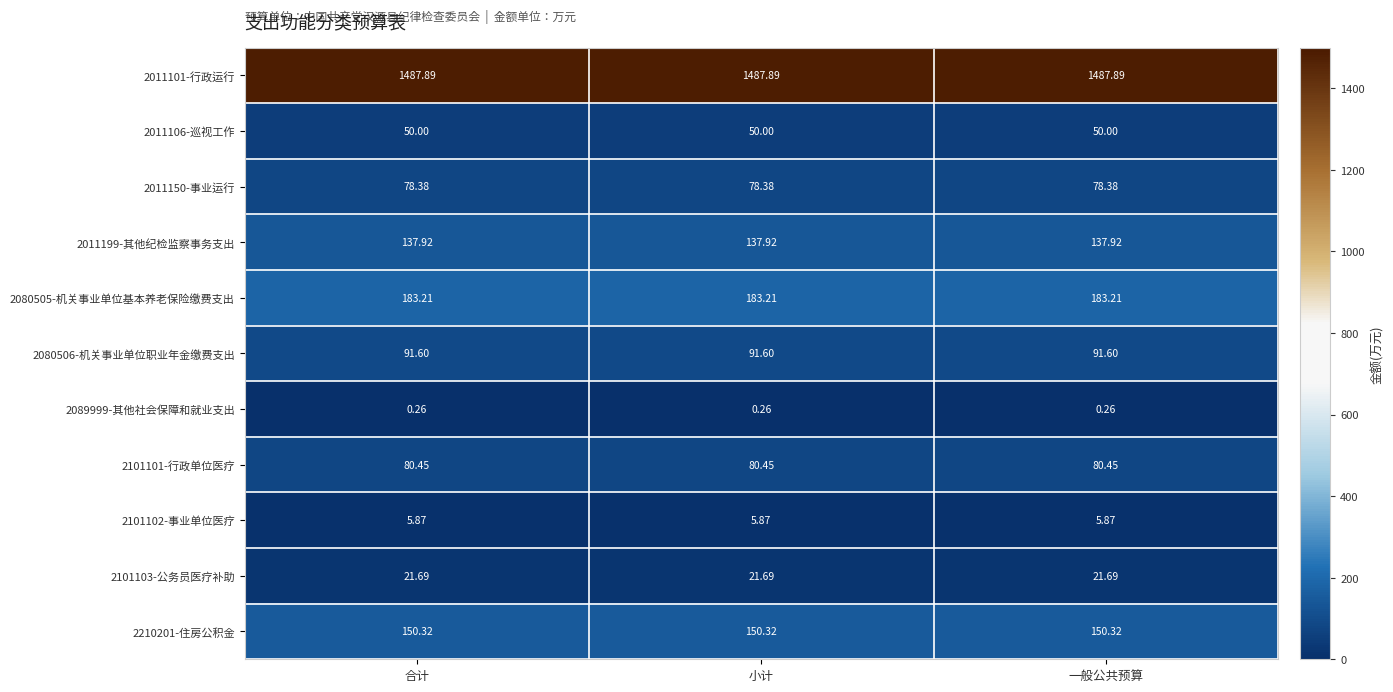

Is the value of 2011101-行政运行 at 合计 greater than the value of 2210201-住房公积金 at 小计?

Yes